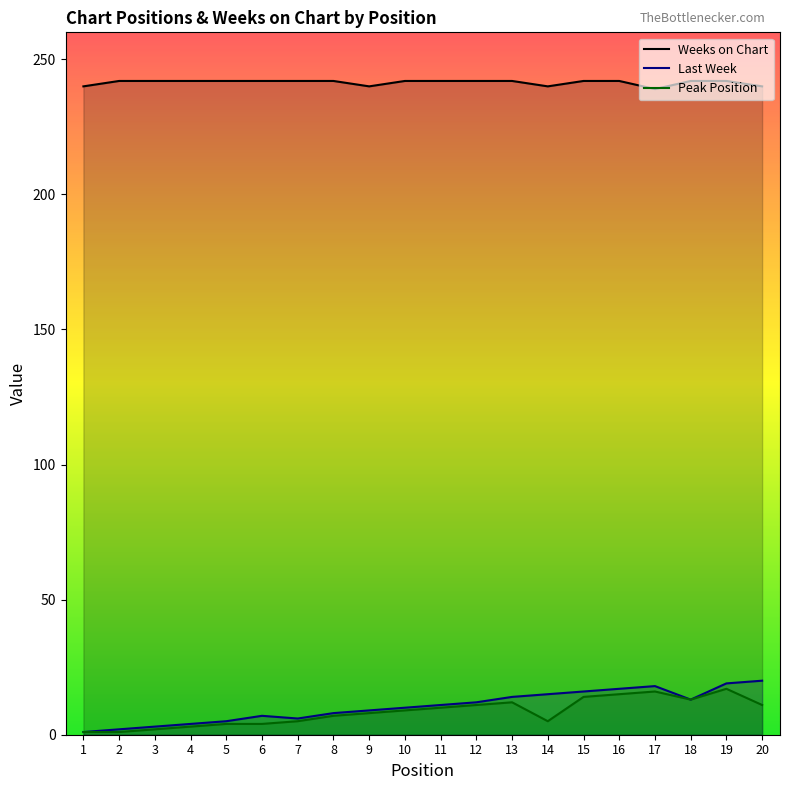

True or false: Peak Position and Weeks on Chart intersect in this chart.

False